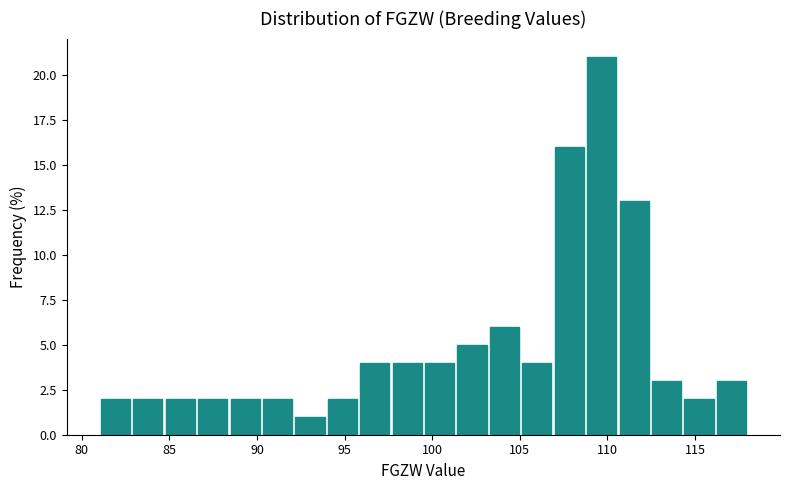

Read against the x-axis, roughly where is the centre of the tallest bar?

109.5